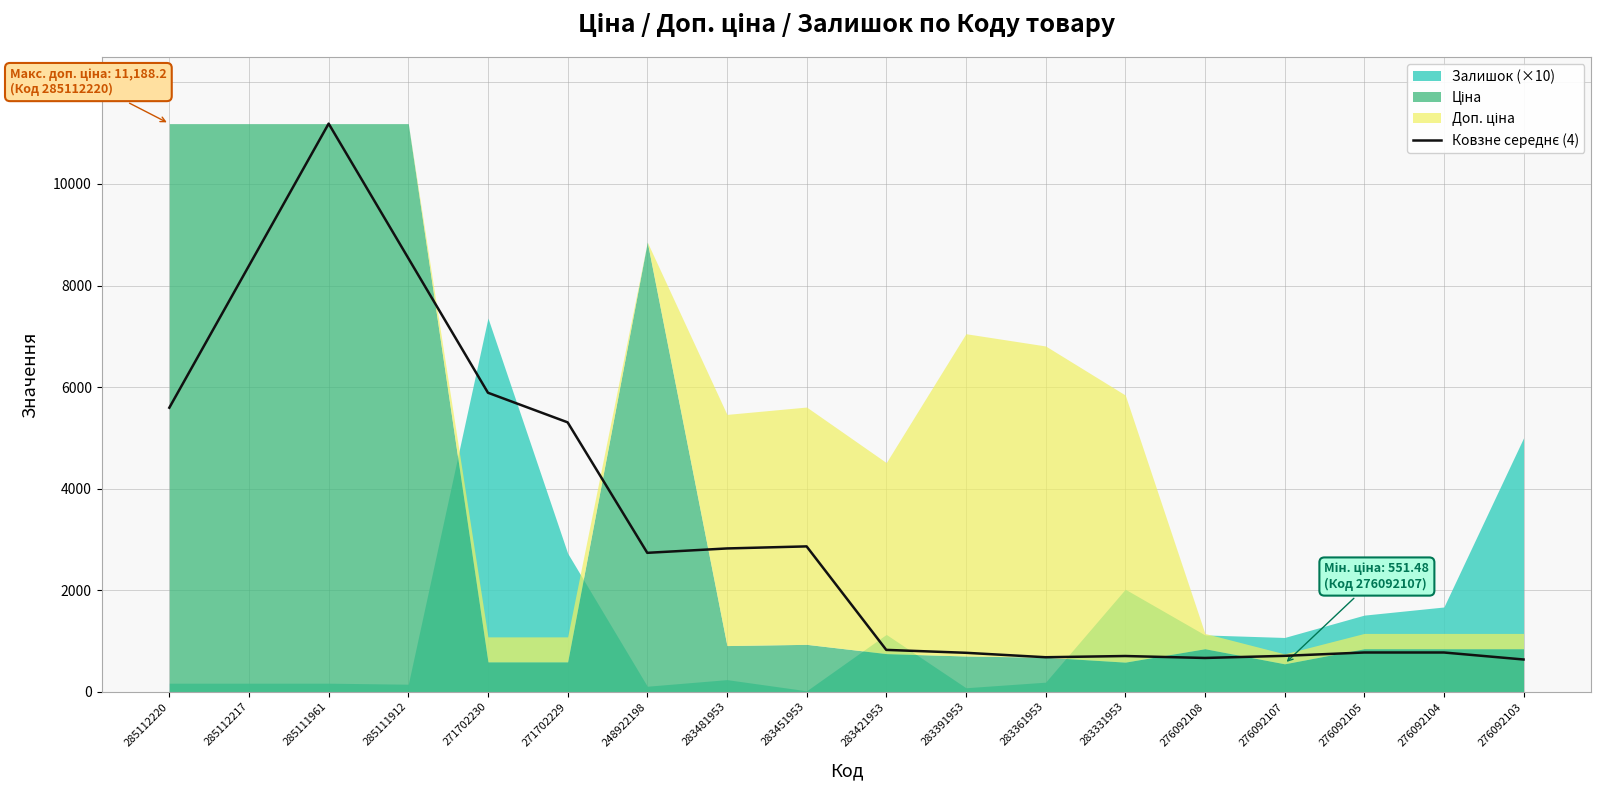

Rank the categories by value from lowest to highest.

276092103, 276092108, 283361953, 283331953, 276092107, 283391953, 276092105, 276092104, 283421953, 248922198, 283481953, 283451953, 271702229, 285112220, 271702230, 285112217, 285111912, 285111961